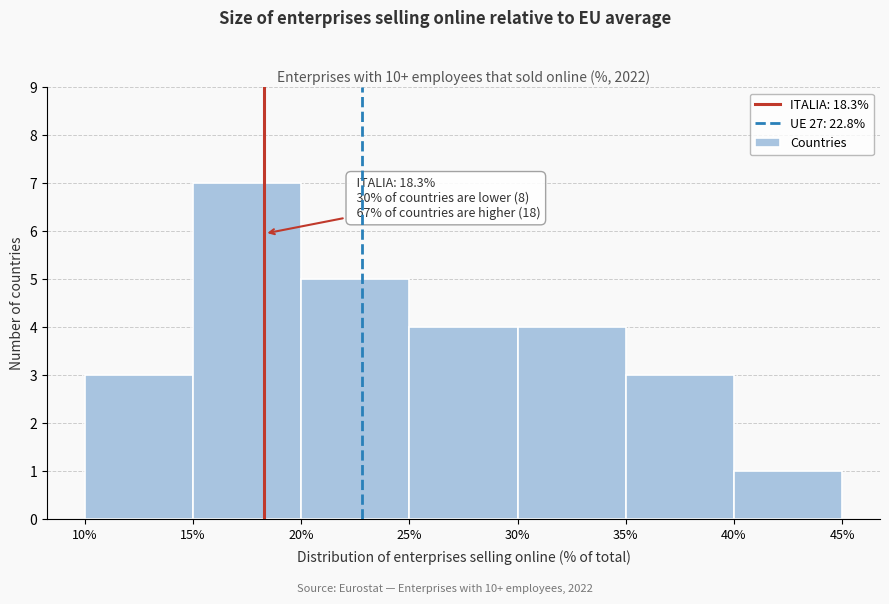

Over which range of the x-axis is the bar tallest?

15% to 20%